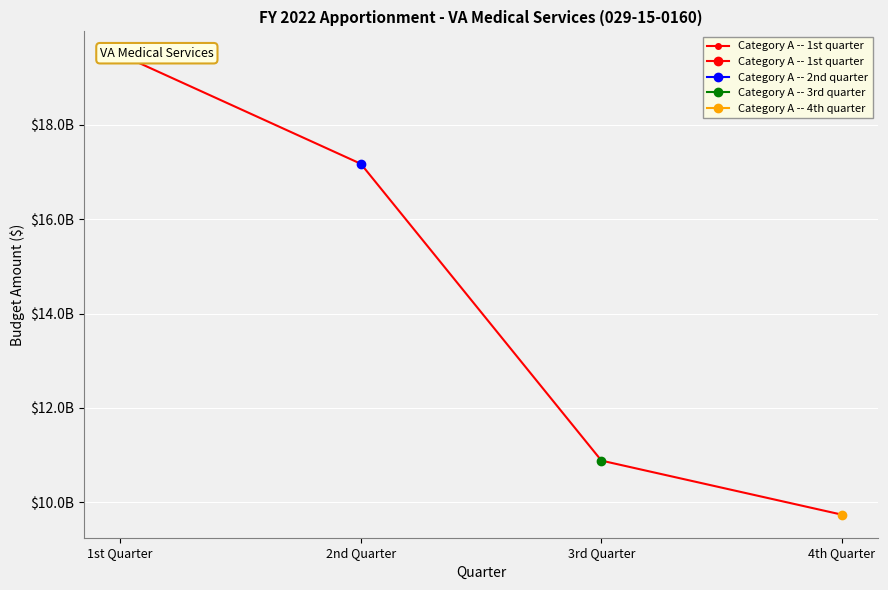

Rank the categories by value from highest to lowest.

1st Quarter, 2nd Quarter, 3rd Quarter, 4th Quarter